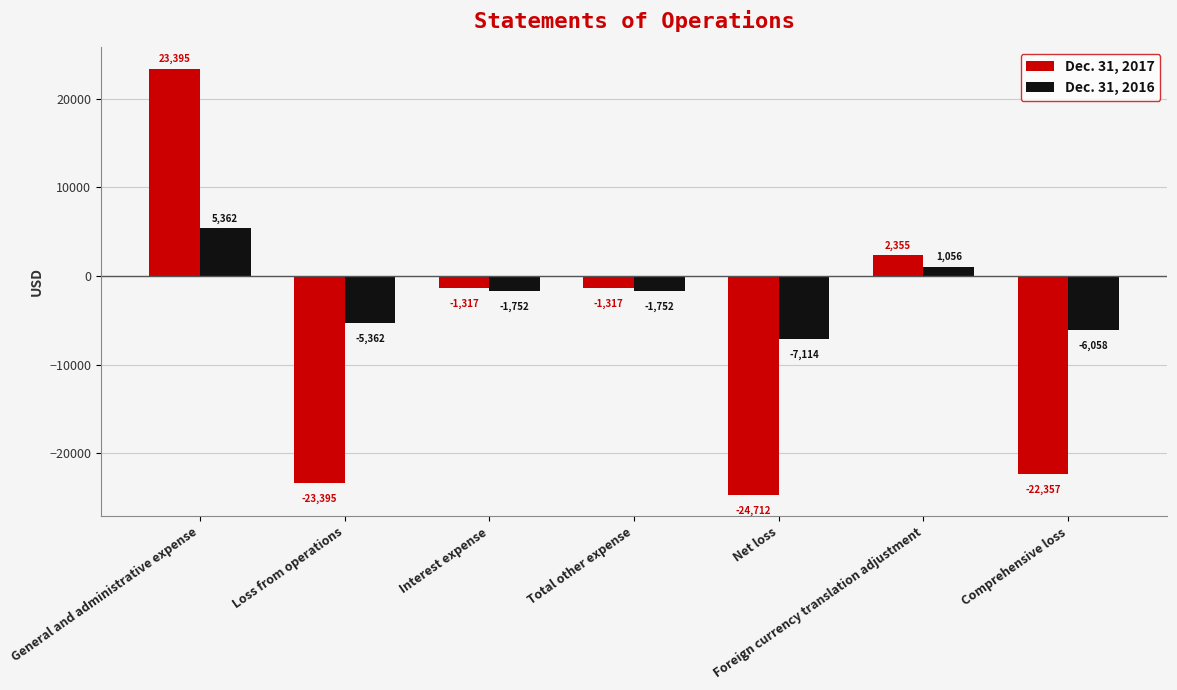

What is the total value across all series at Total other expense?

-3069